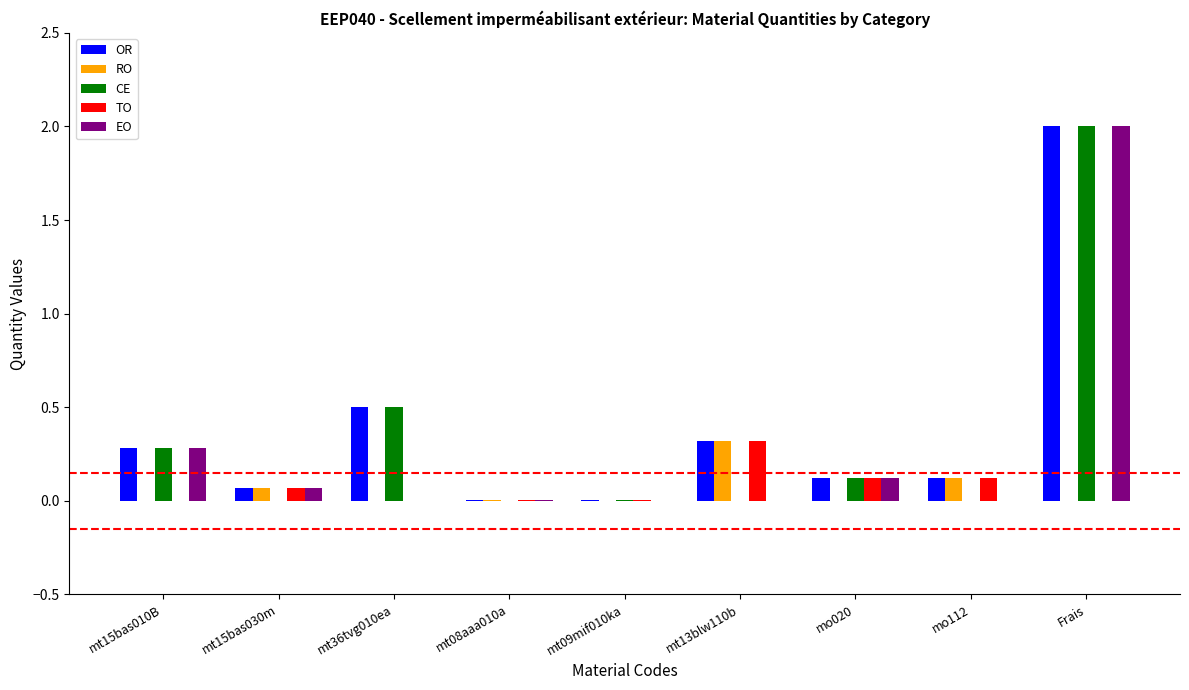

How many data points does each series have?

9